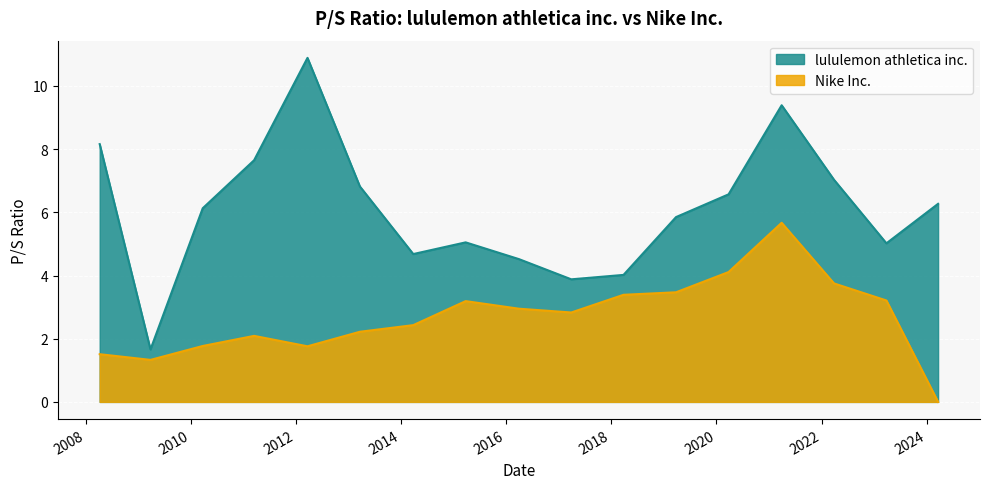

How many lines are shown in the chart?

2